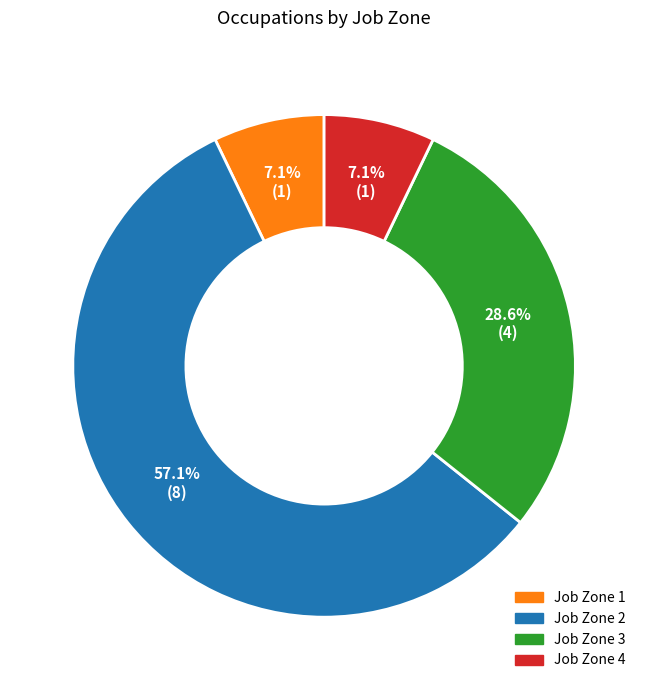

Is there a majority slice in this chart?

Yes